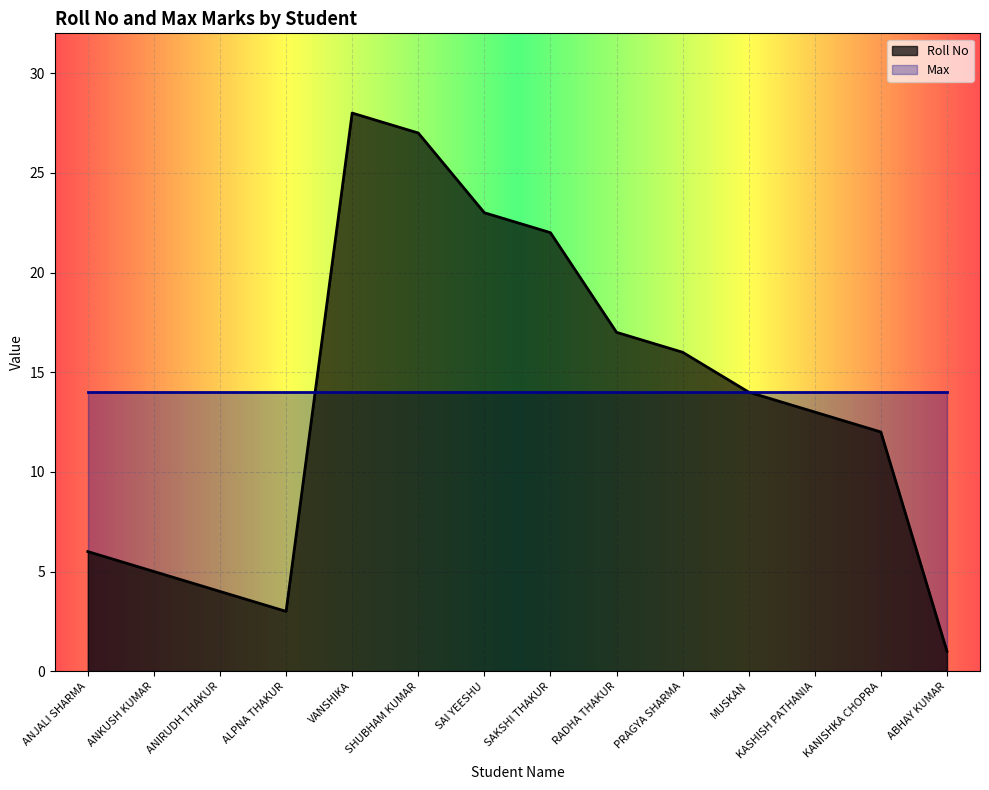

Approximately how many times larger is the value at ANJALI SHARMA compared to ALPNA THAKUR?

2.0